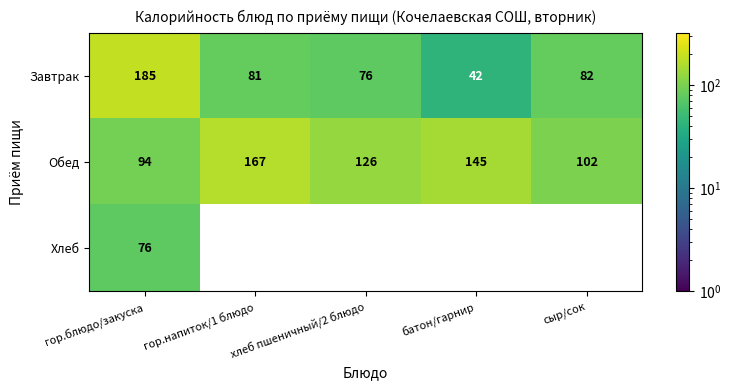

At which label is Завтрак closest to 113?

сыр/сок